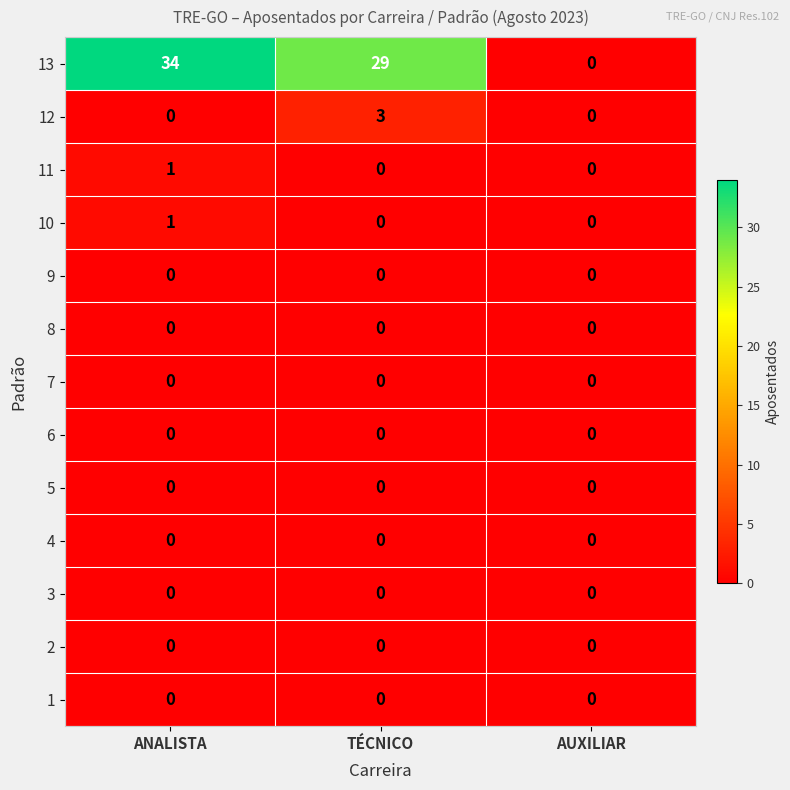

Is it true that 4 equals 0 at AUXILIAR?

True